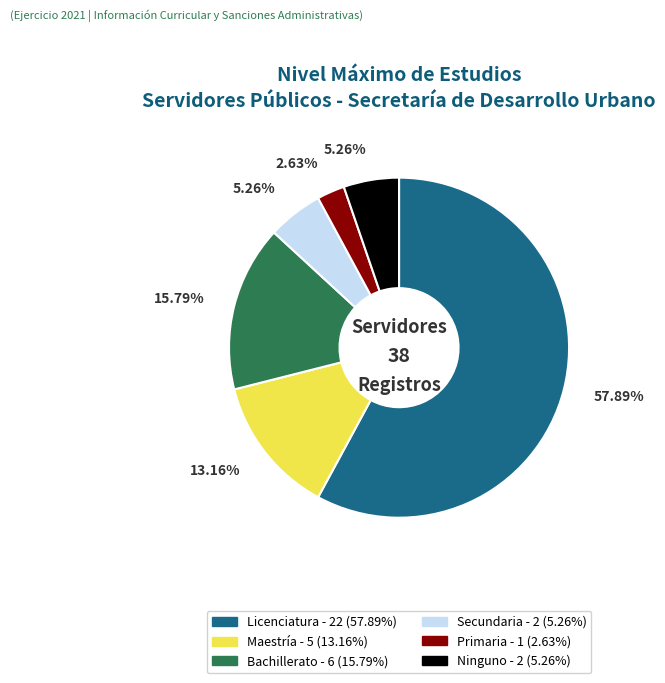

Does any single category account for the majority?

Yes